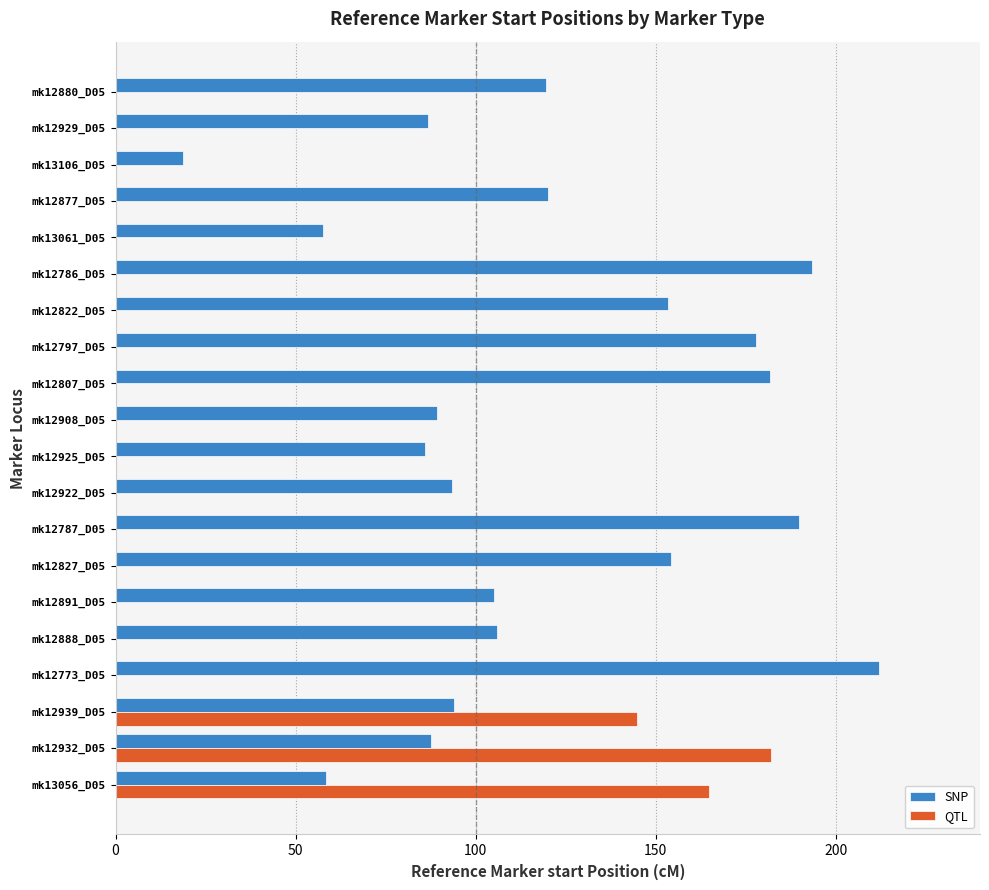

What is the minimum value for SNP?

18.8